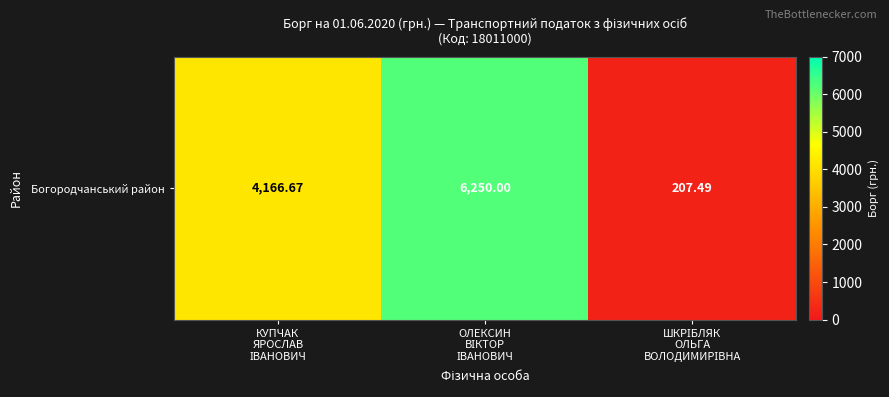

Reading left to right, list all the values displayed in this chart.

КУПЧАК
ЯРОСЛАВ
ІВАНОВИЧ=4166.7	ОЛЕКСИН
ВІКТОР
ІВАНОВИЧ=6250.0	ШКРІБЛЯК
ОЛЬГА
ВОЛОДИМИРІВНА=207.5